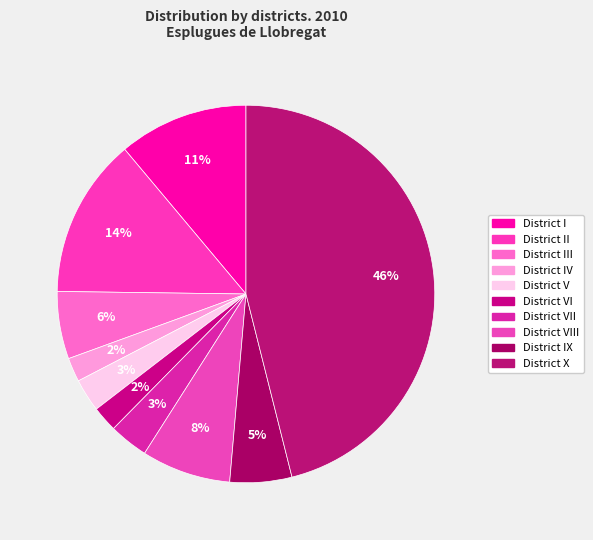

To the nearest percent, what is the difference between the largest and smallest slice percentages?

44%